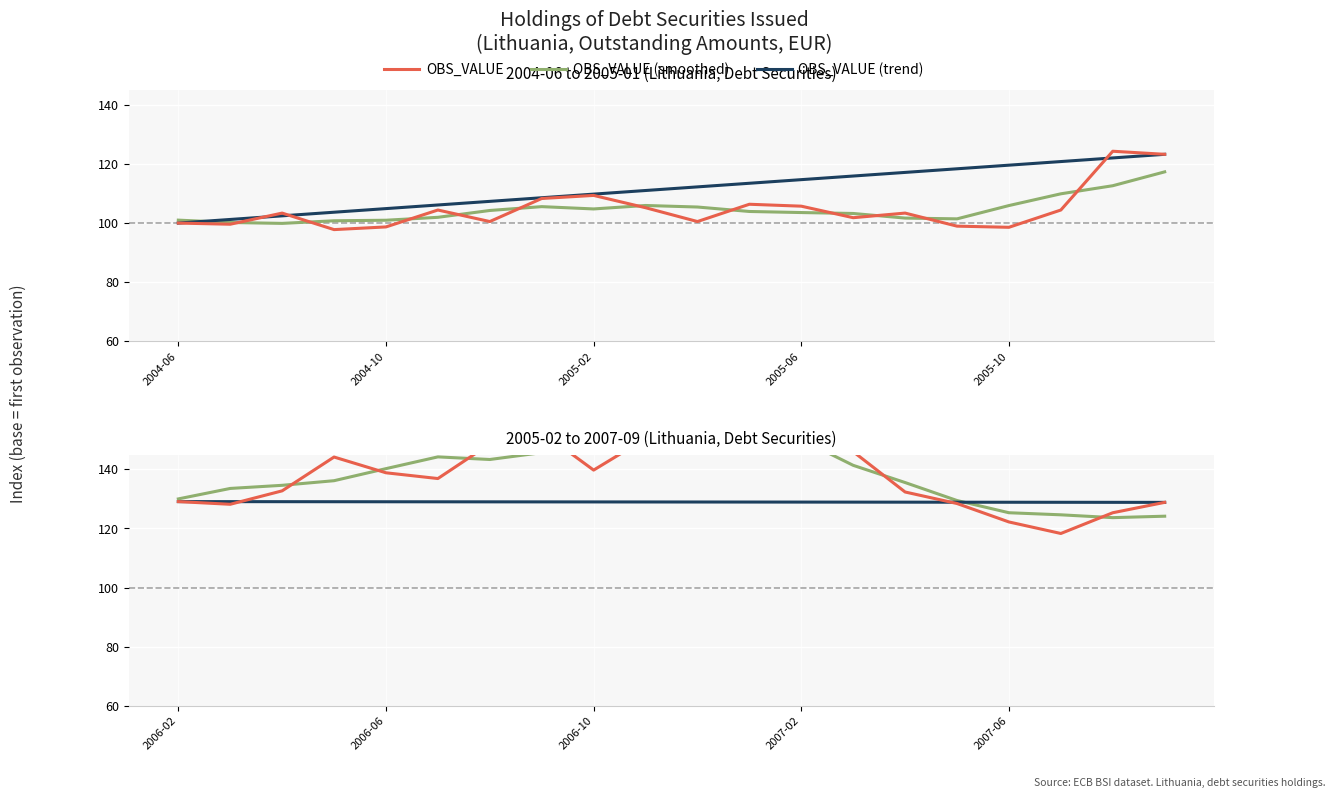

The value of OBS_VALUE (smoothed) at 13 is 59.0. True or false?

False